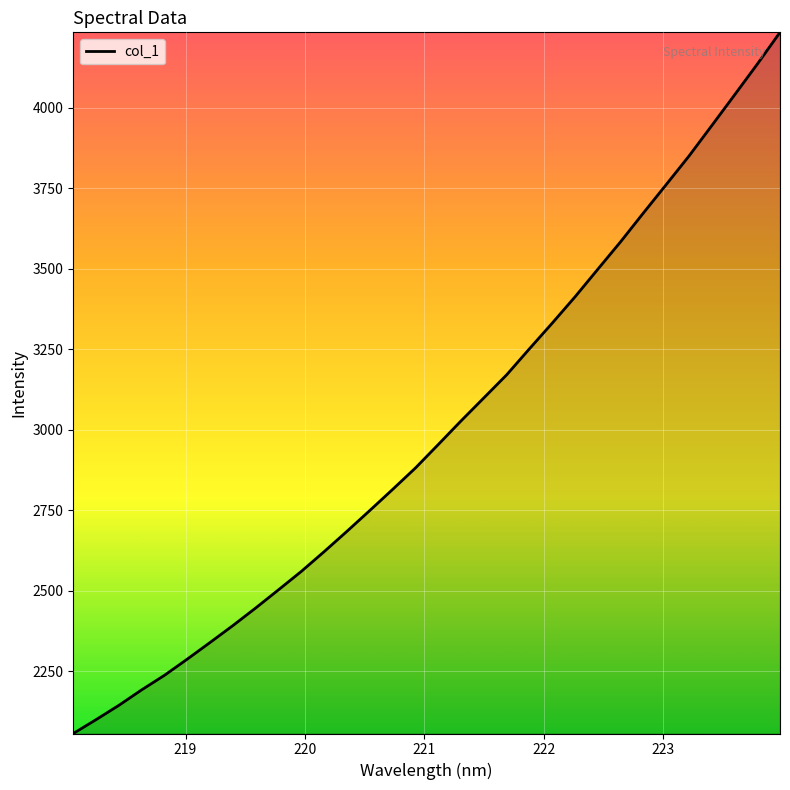

What is the smallest value displayed?

2057.3